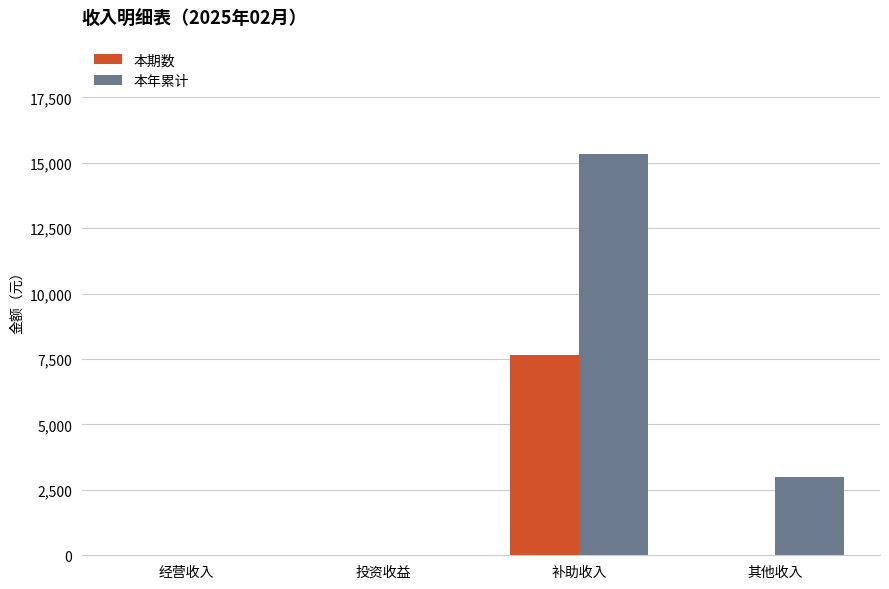

Reading left to right, extract all data points from this chart.

本期数: 0	0	7666	0
本年累计: 0	0	15332	3000